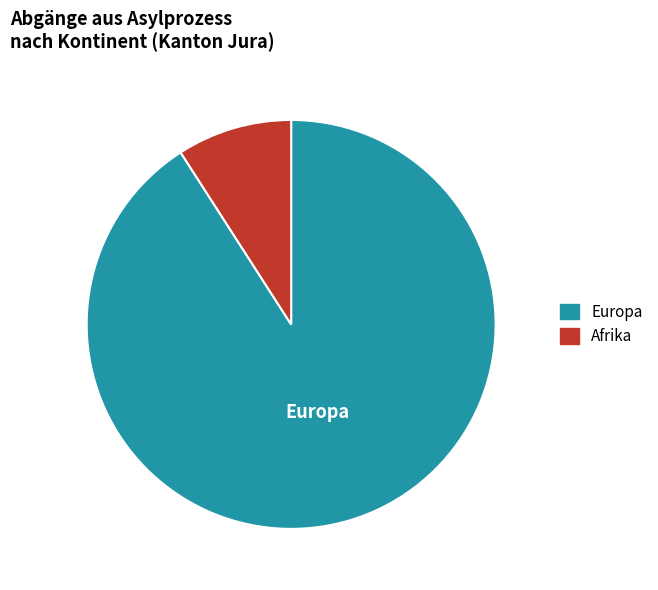

Does any single category account for the majority?

Yes